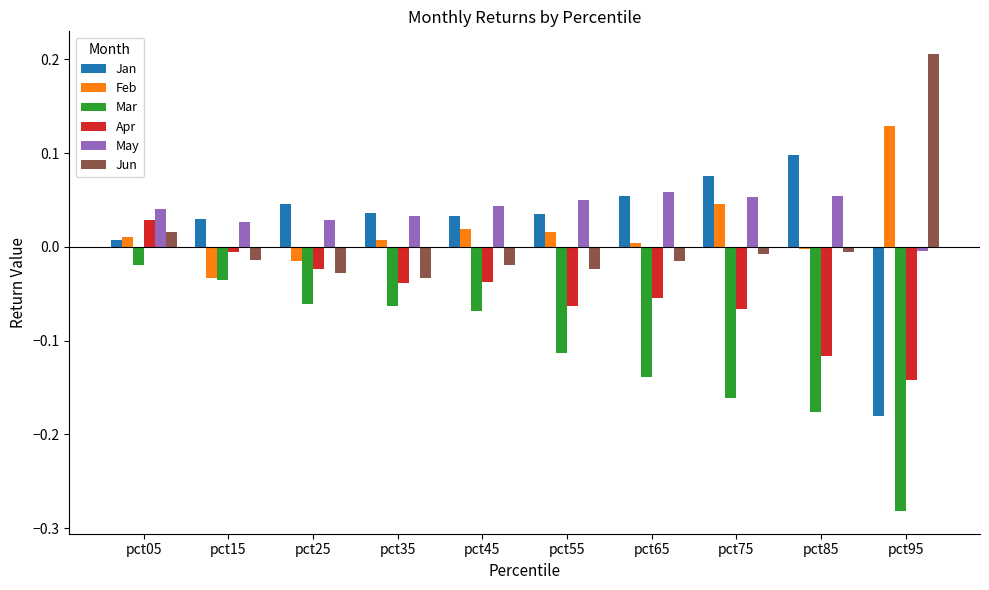

At which category does the chart reach its minimum across all series?

pct95